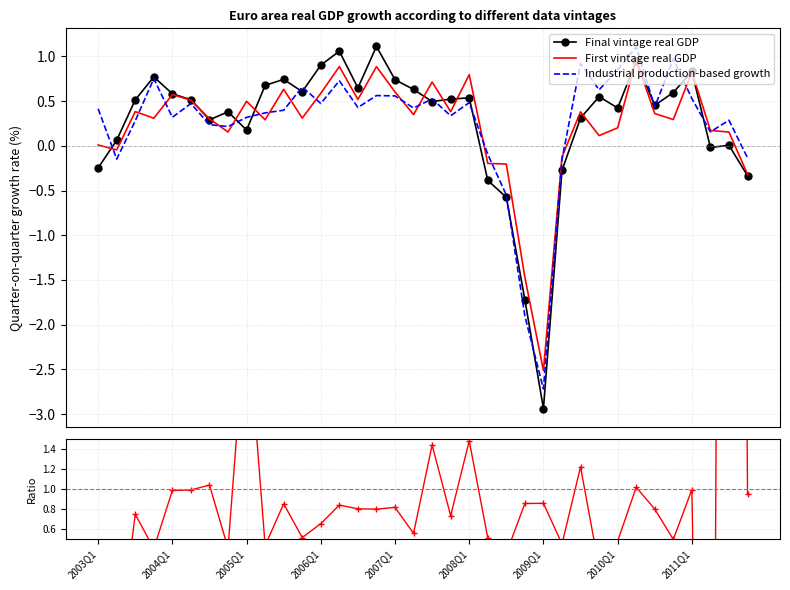

Reading left to right, list all the values displayed in this chart.

Final vintage real GDP: -0.2	0.1	0.5	0.8	0.6	0.5	0.3	0.4	0.2	0.7	0.7	0.6	0.9	1.1	0.6	1.1	0.7	0.6	0.5	0.5	0.5	-0.4	-0.6	-1.7	-2.9	-0.3	0.3	0.5	0.4	0.9	0.5	0.6	0.8	-0.0	0.0	-0.3
First vintage real GDP: 0.0	-0.0	0.4	0.3	0.6	0.5	0.3	0.2	0.5	0.3	0.6	0.3	0.6	0.9	0.5	0.9	0.6	0.3	0.7	0.4	0.8	-0.2	-0.2	-1.5	-2.5	-0.1	0.4	0.1	0.2	1.0	0.4	0.3	0.8	0.2	0.2	-0.3
Industrial production-based growth: 0.4	-0.1	0.3	0.8	0.3	0.5	0.2	0.2	0.3	0.4	0.4	0.7	0.5	0.7	0.4	0.6	0.6	0.4	0.5	0.3	0.5	-0.1	-0.6	-1.9	-2.7	-0.2	0.9	0.6	0.9	1.1	0.4	1.0	0.5	0.2	0.3	-0.1
First/Final ratio: -0.0	-0.7	0.7	0.4	1.0	1.0	1.0	0.4	2.8	0.4	0.9	0.5	0.7	0.8	0.8	0.8	0.8	0.6	1.4	0.7	1.5	0.5	0.4	0.9	0.9	0.4	1.2	0.2	0.5	1.0	0.8	0.5	1.0	-9.6	26.8	1.0